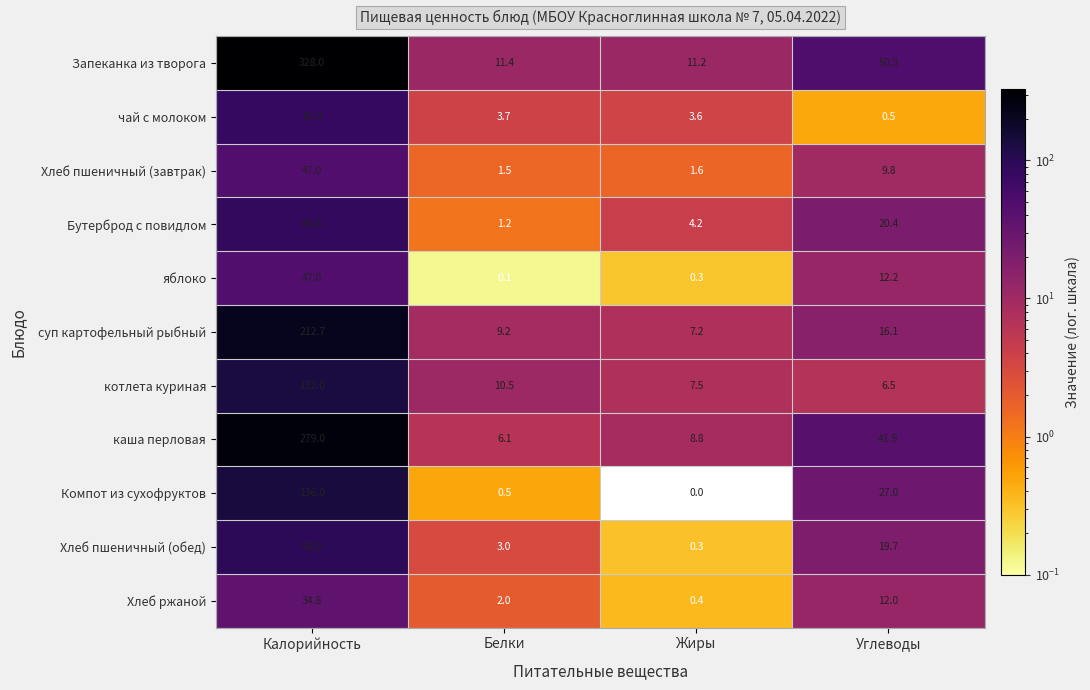

What is the difference between the highest and lowest values at Белки?

11.3